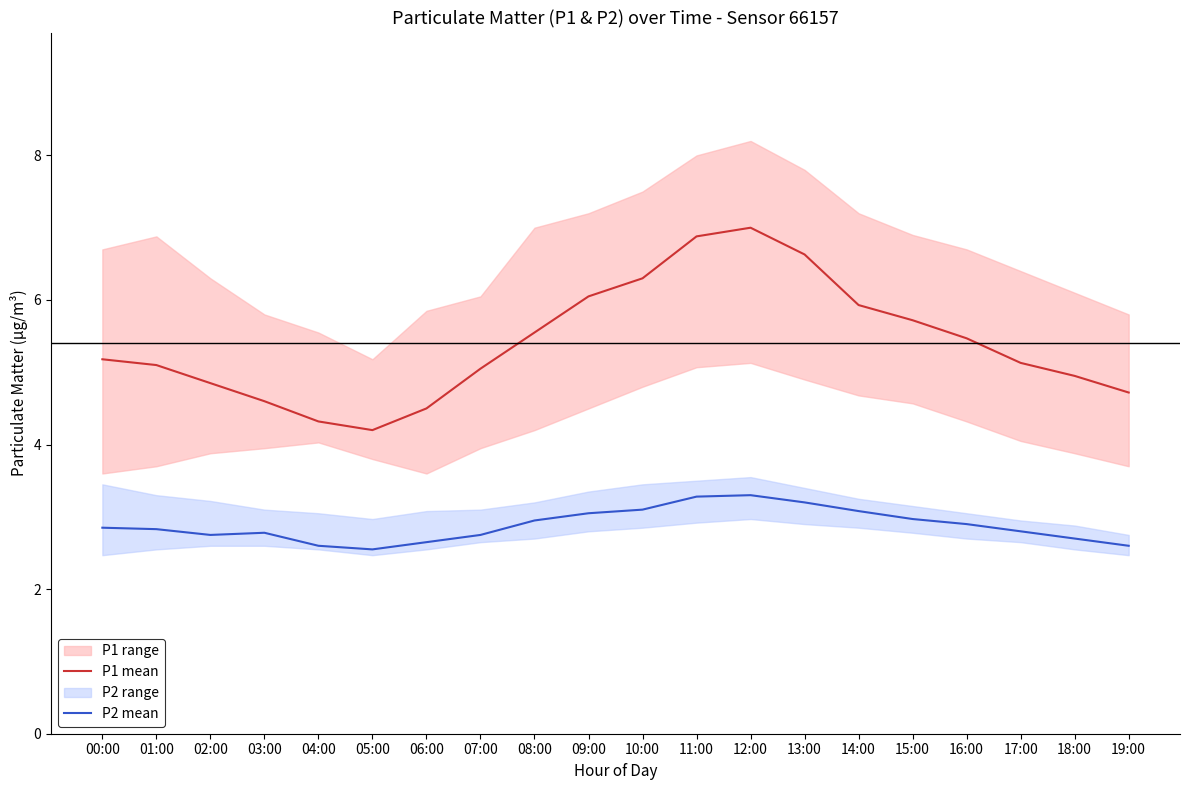

What is the highest value of the P1 mean series?

7.0